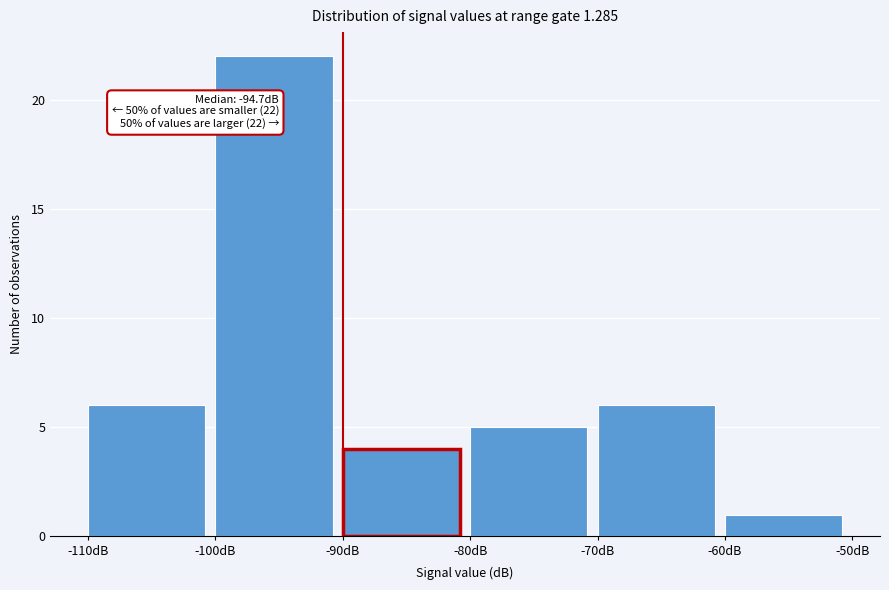

Over which range of the x-axis is the bar tallest?

-100 to -90